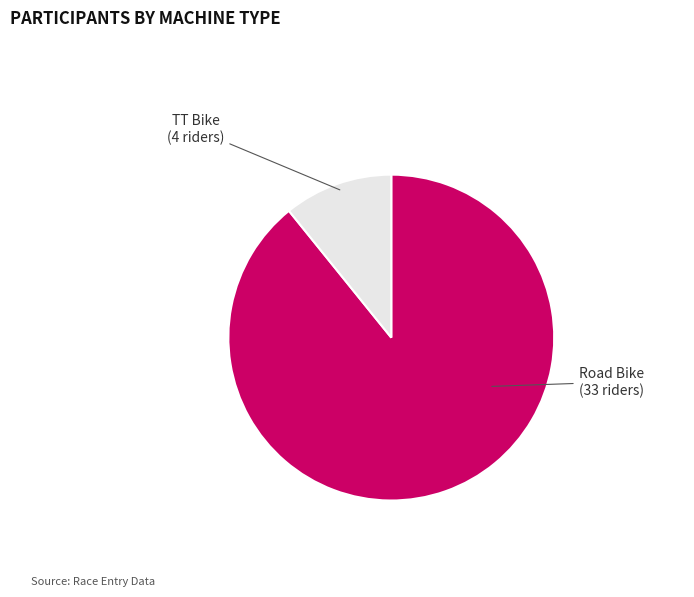

Count the number of slices in the pie.

2